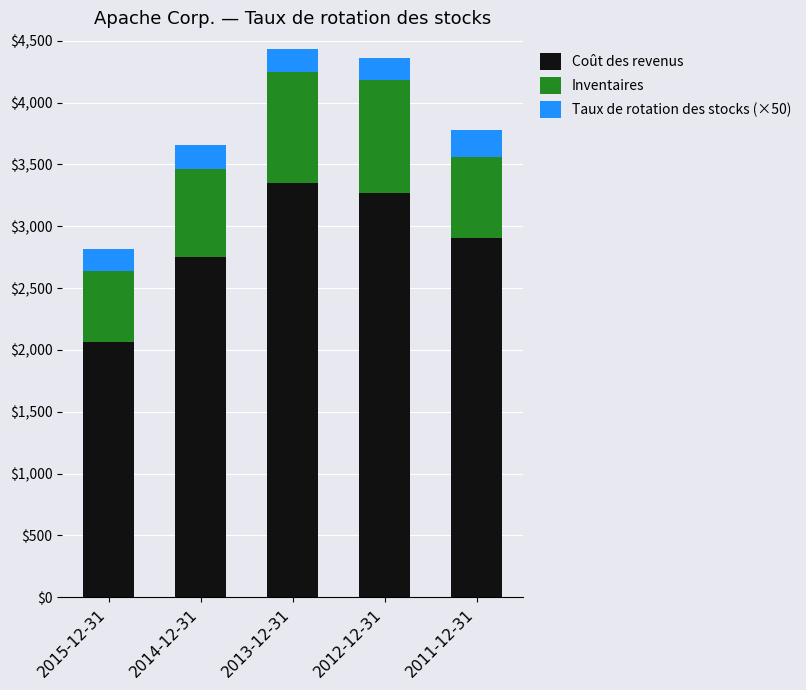

At which label does Coût des revenus reach its minimum?

2015-12-31